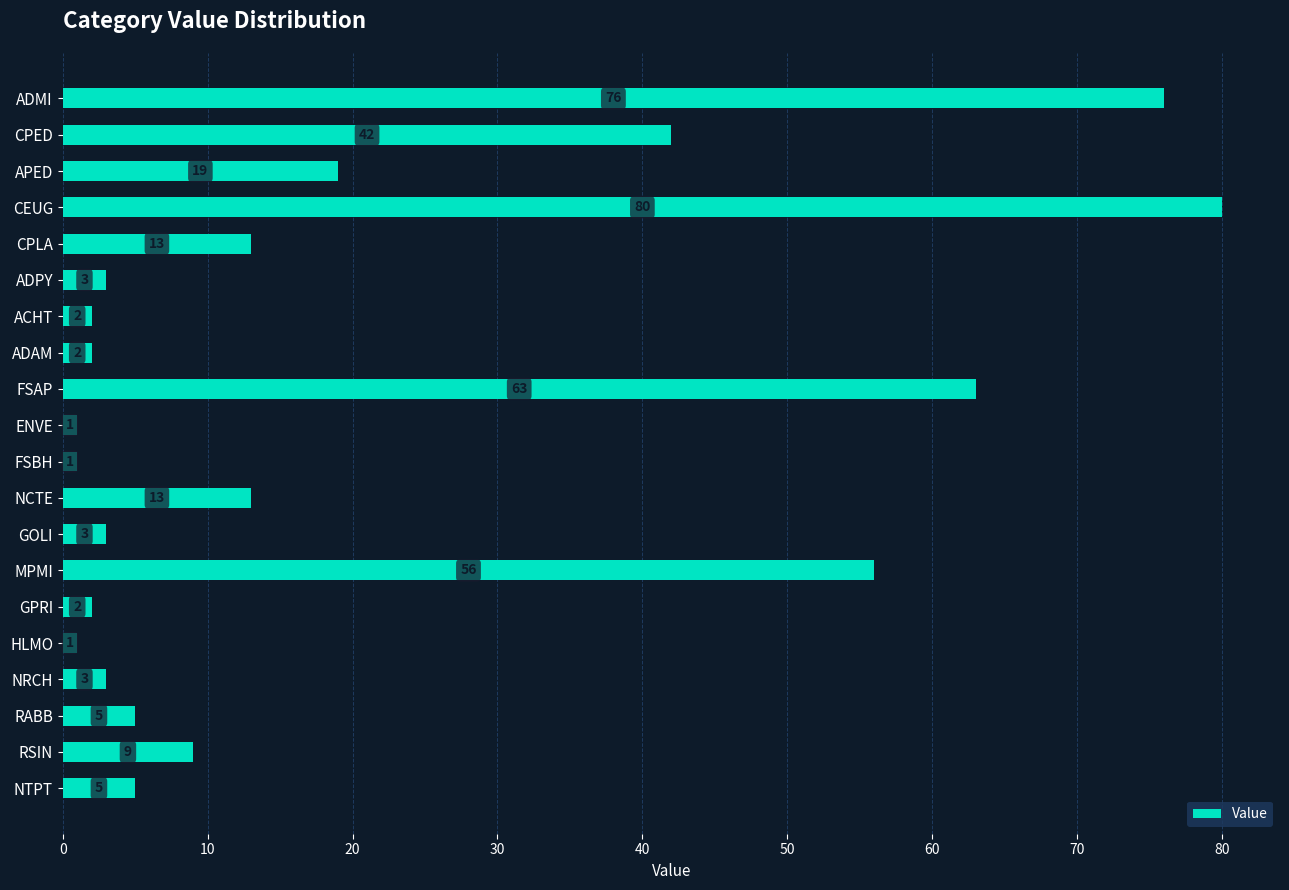

Between RABB and ACHT, which is larger?

RABB